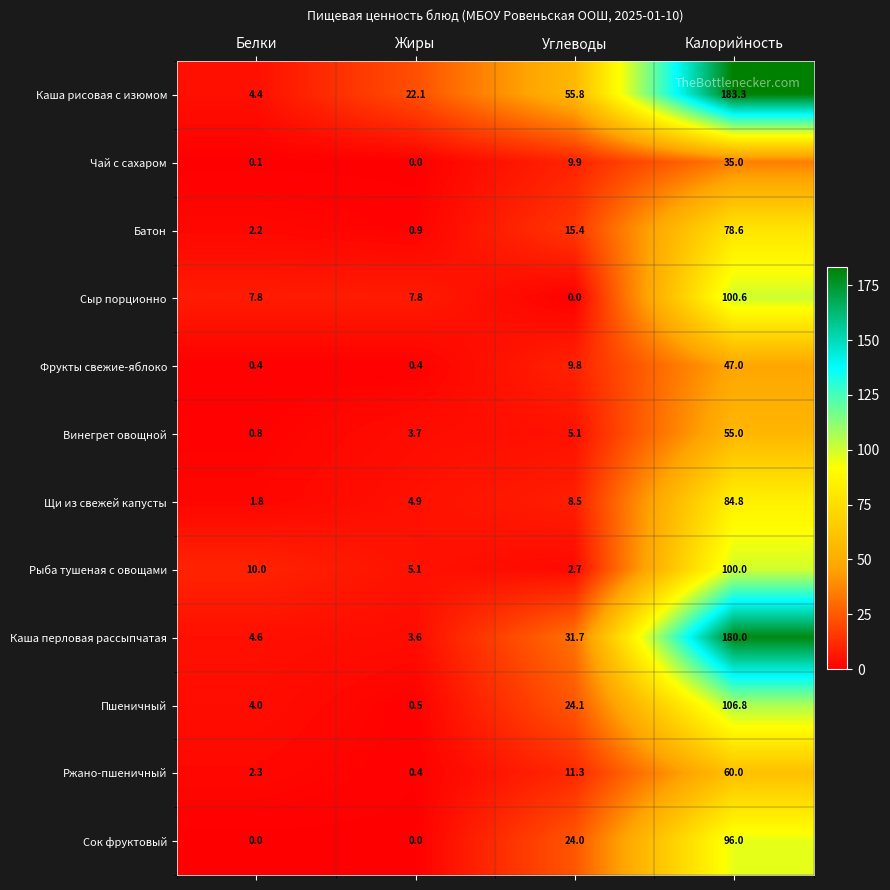

Where is Щи из свежей капусты nearest to the value 43?

Углеводы